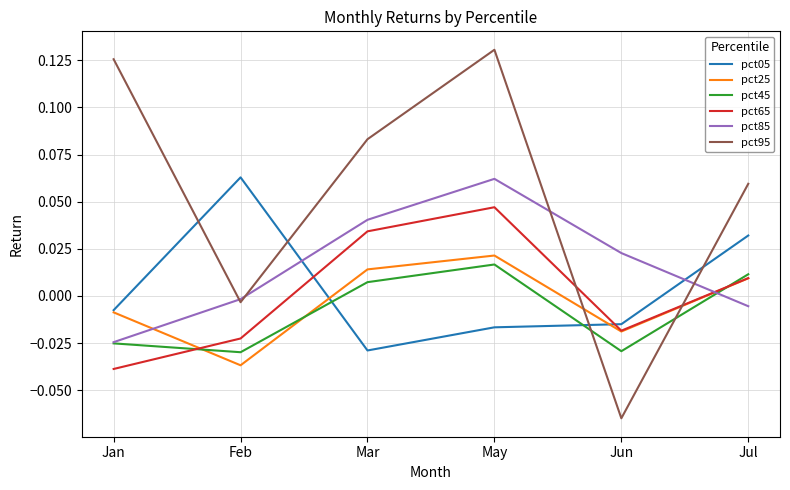

True or false: pct05 and pct65 cross at least once.

True